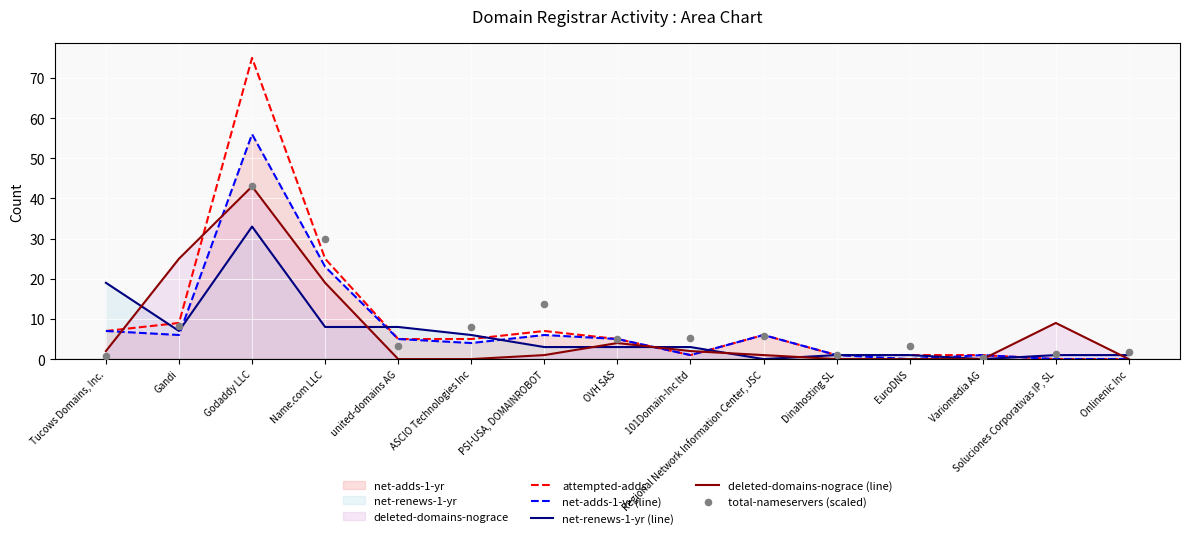

Is the value of total-nameservers (scaled) at ASCIO Technologies Inc greater than the value of net-renews-1-yr (line) at PSI-USA, DOMAINROBOT?

Yes